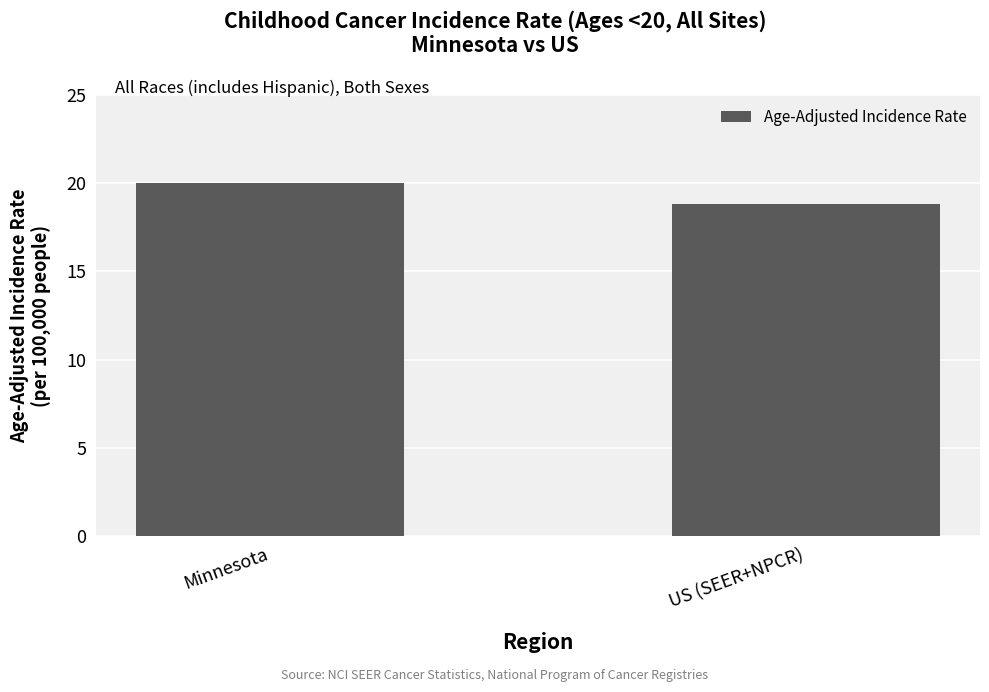

Reading right to left, transcribe all the data shown in this chart.

18.8	20.0